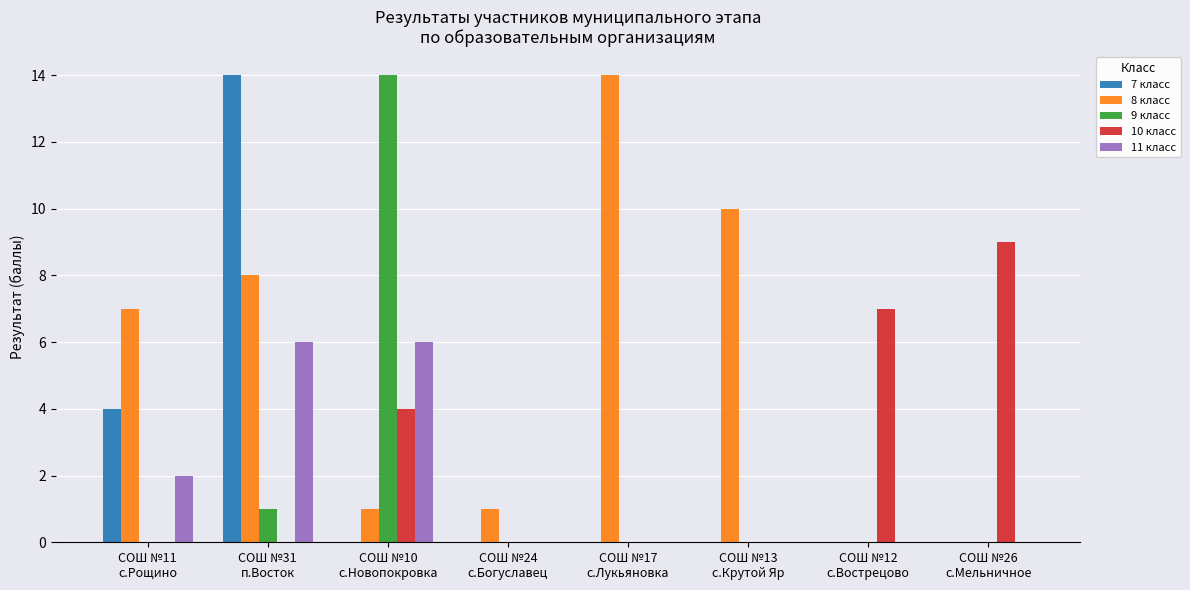

The 9 класс series shows 5 at СОШ №17
с.Лукьяновка. True or false?

False